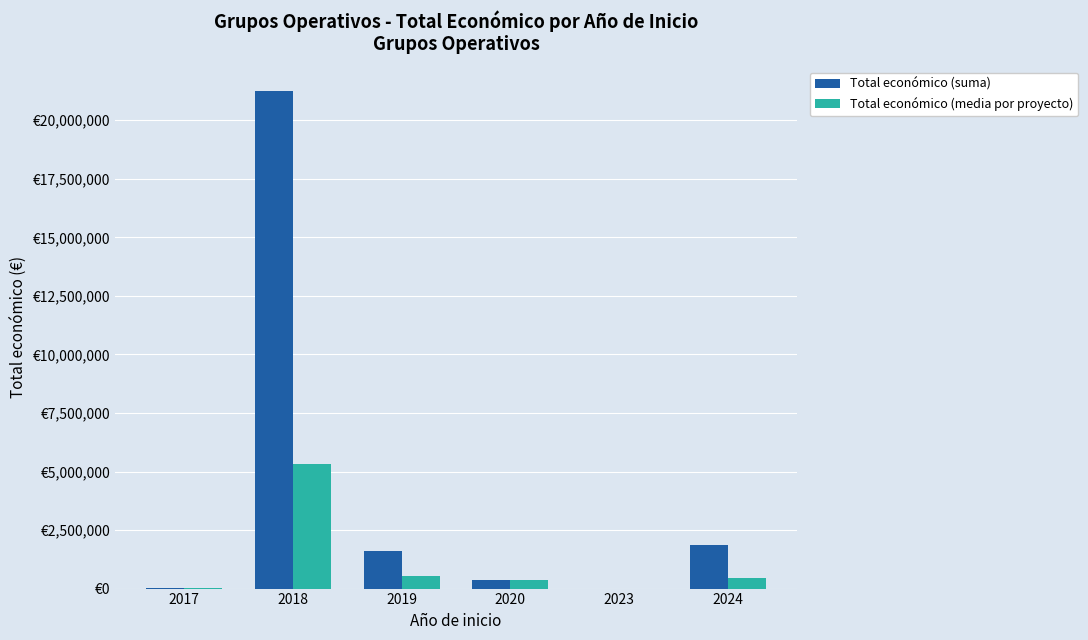

What are all the series names shown in the legend?

Total económico (suma), Total económico (media por proyecto)